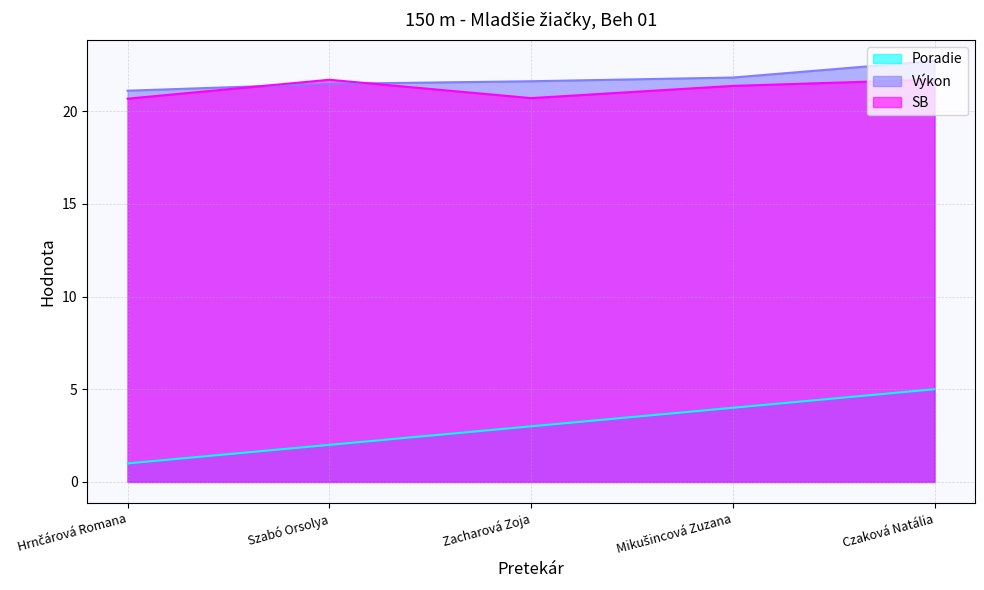

Count the number of categories in the chart.

5